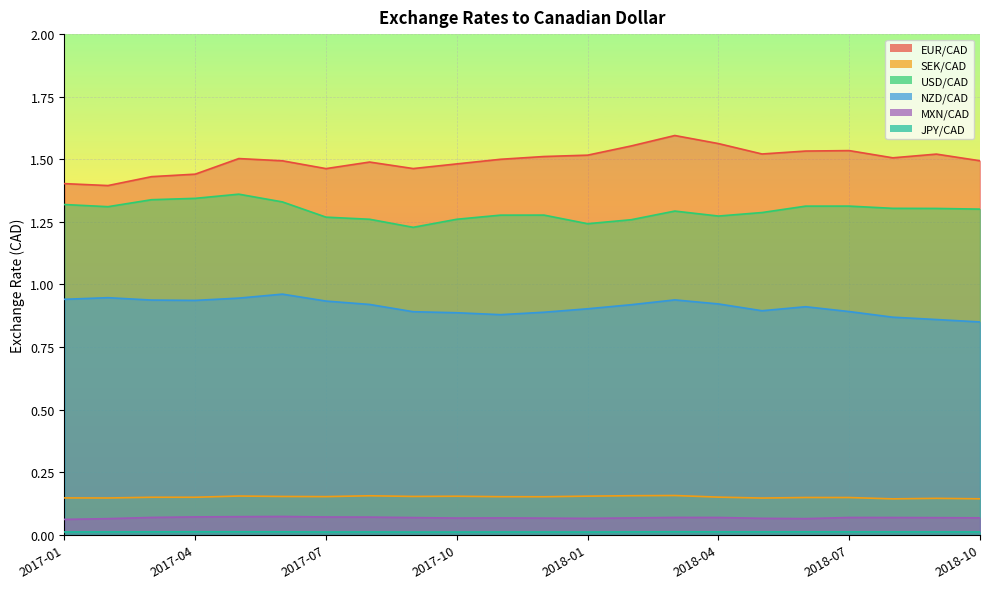

How many MXN/CAD values are between 0 and 1?

22